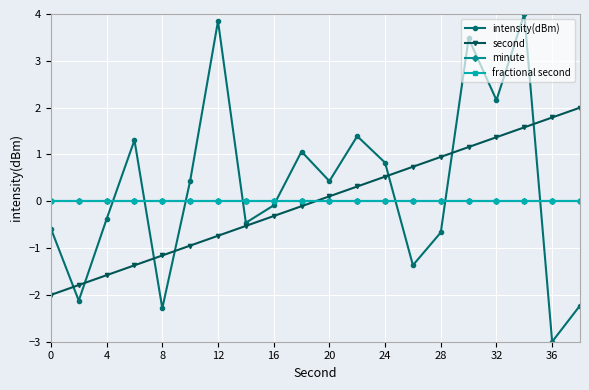

What is the difference between the maximum and minimum values in the intensity(dBm) series?

7.0